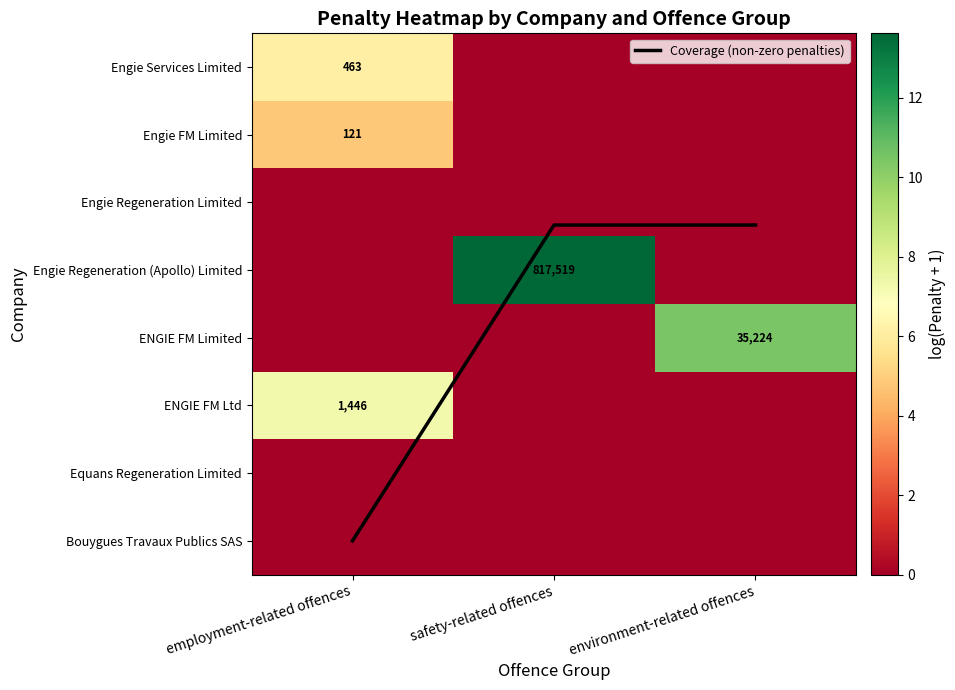

What is the total value across all series at employment-related offences?

25.2